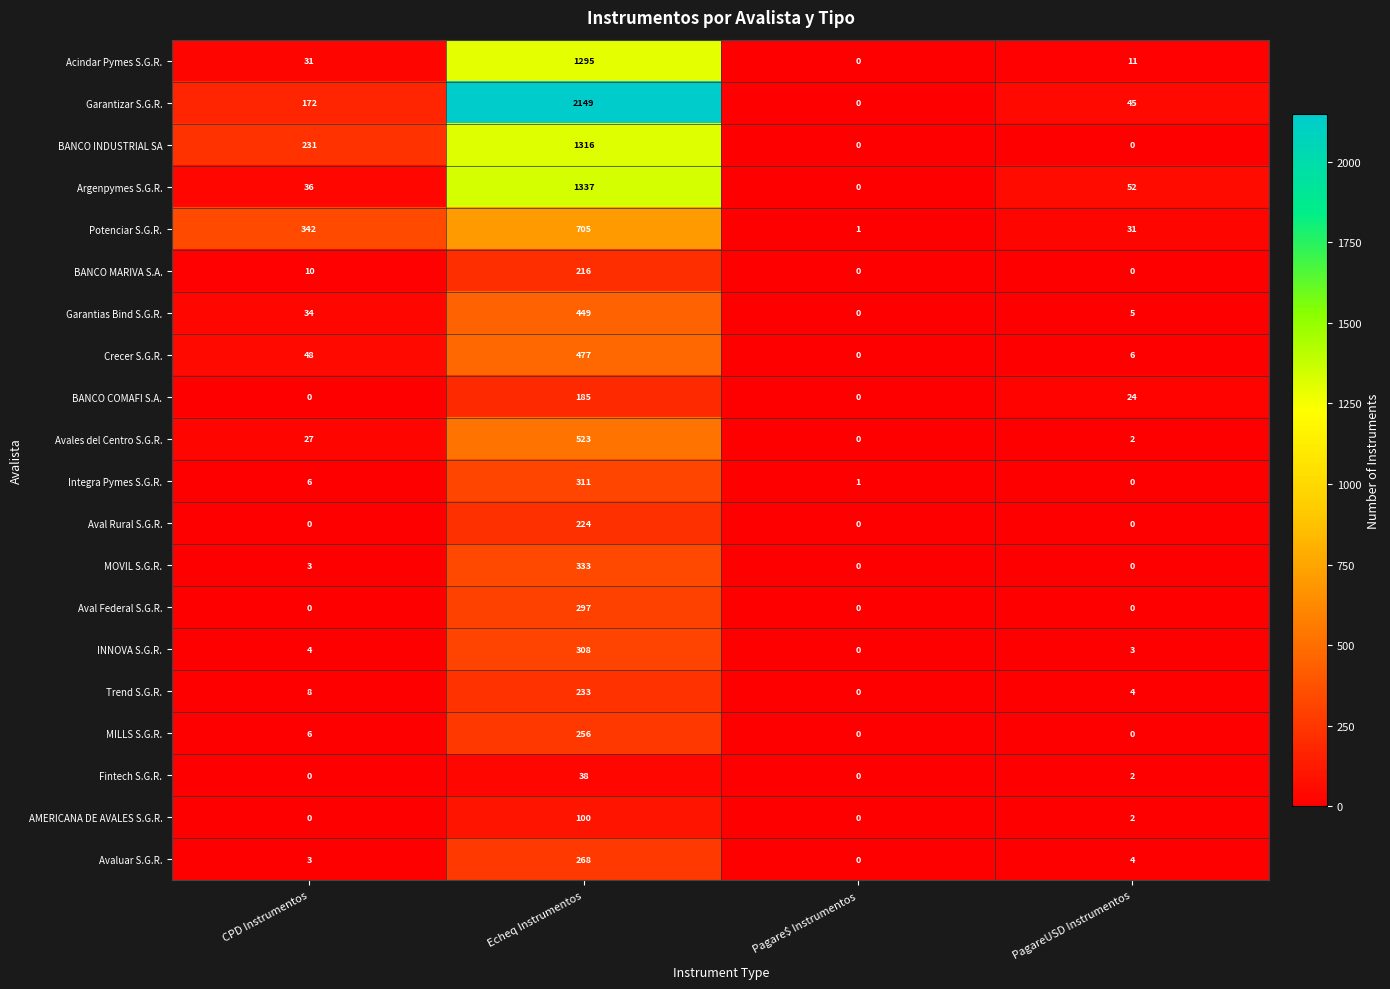

Rank the categories by Argenpymes S.G.R. value from lowest to highest.

Pagare$ Instrumentos, CPD Instrumentos, PagareUSD Instrumentos, Echeq Instrumentos